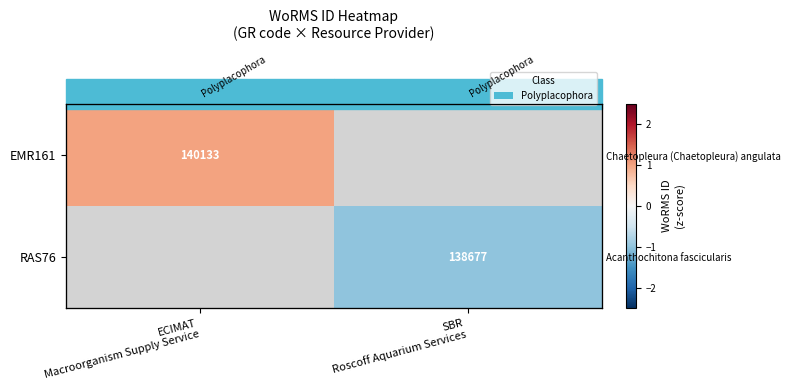

At which label does EMR161 reach its minimum?

ECIMAT Macroorganism Supply Service